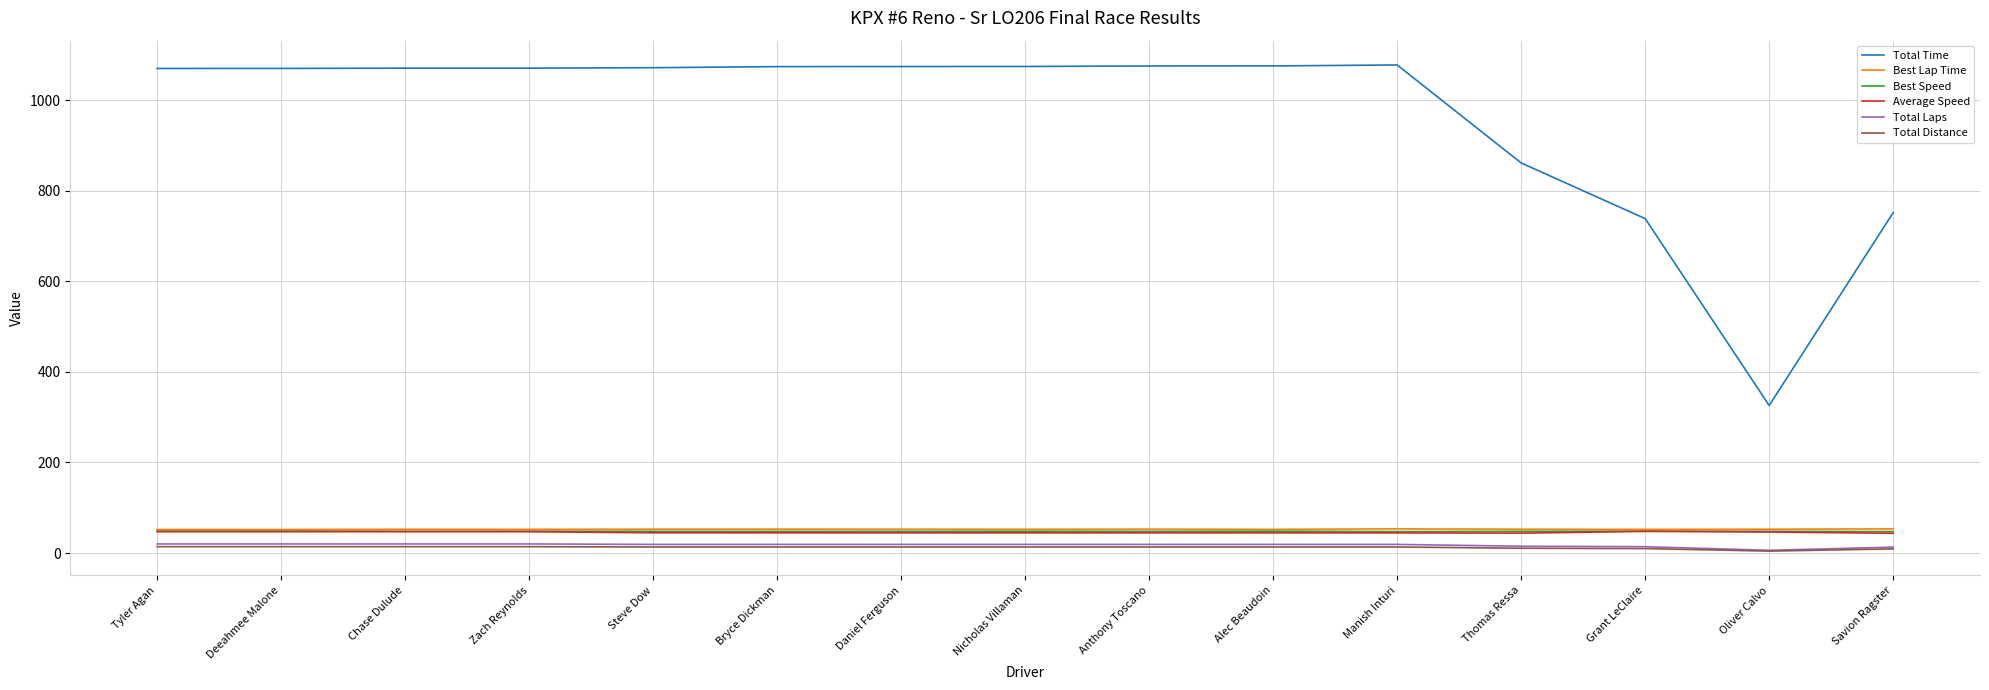

What is the lowest value of the Best Lap Time series?

51.9